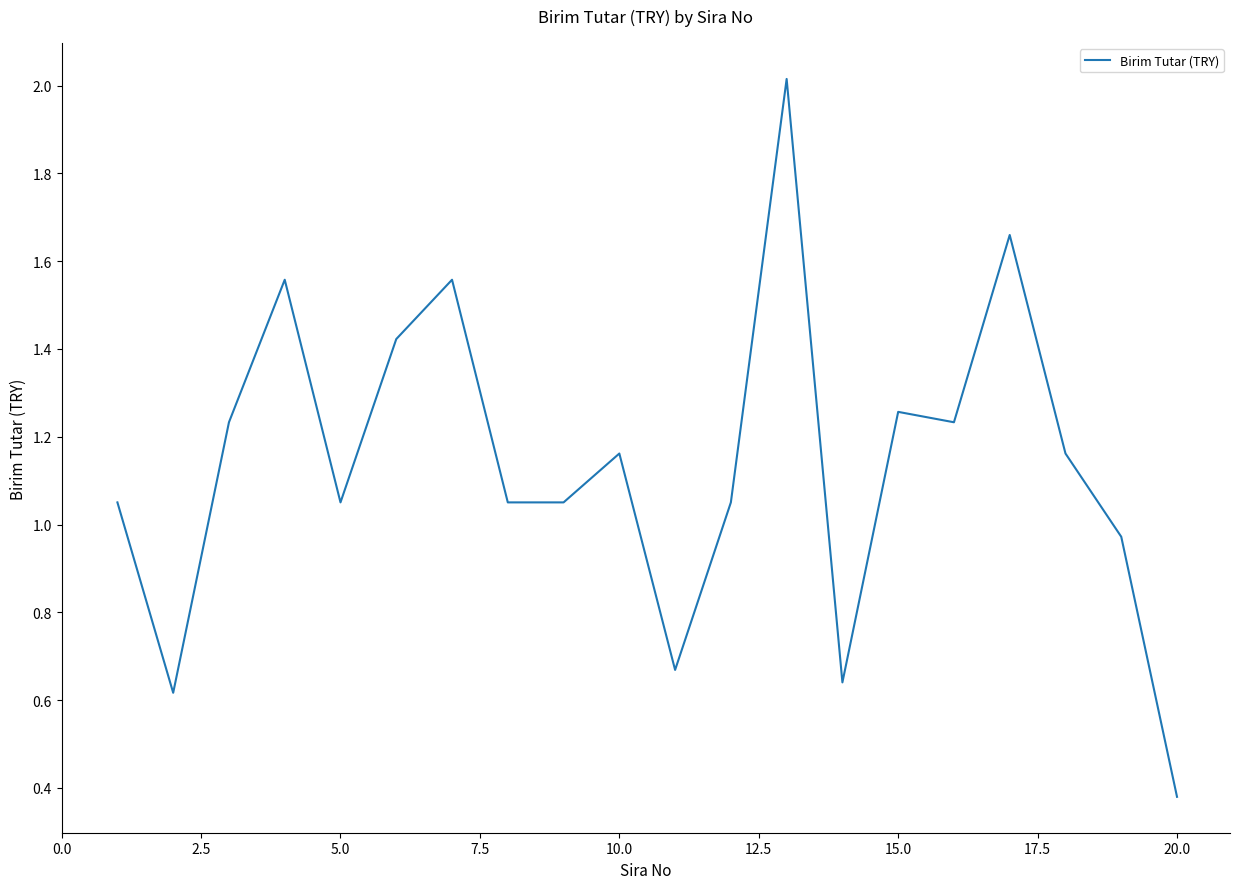

What is the greatest value displayed?

2.0